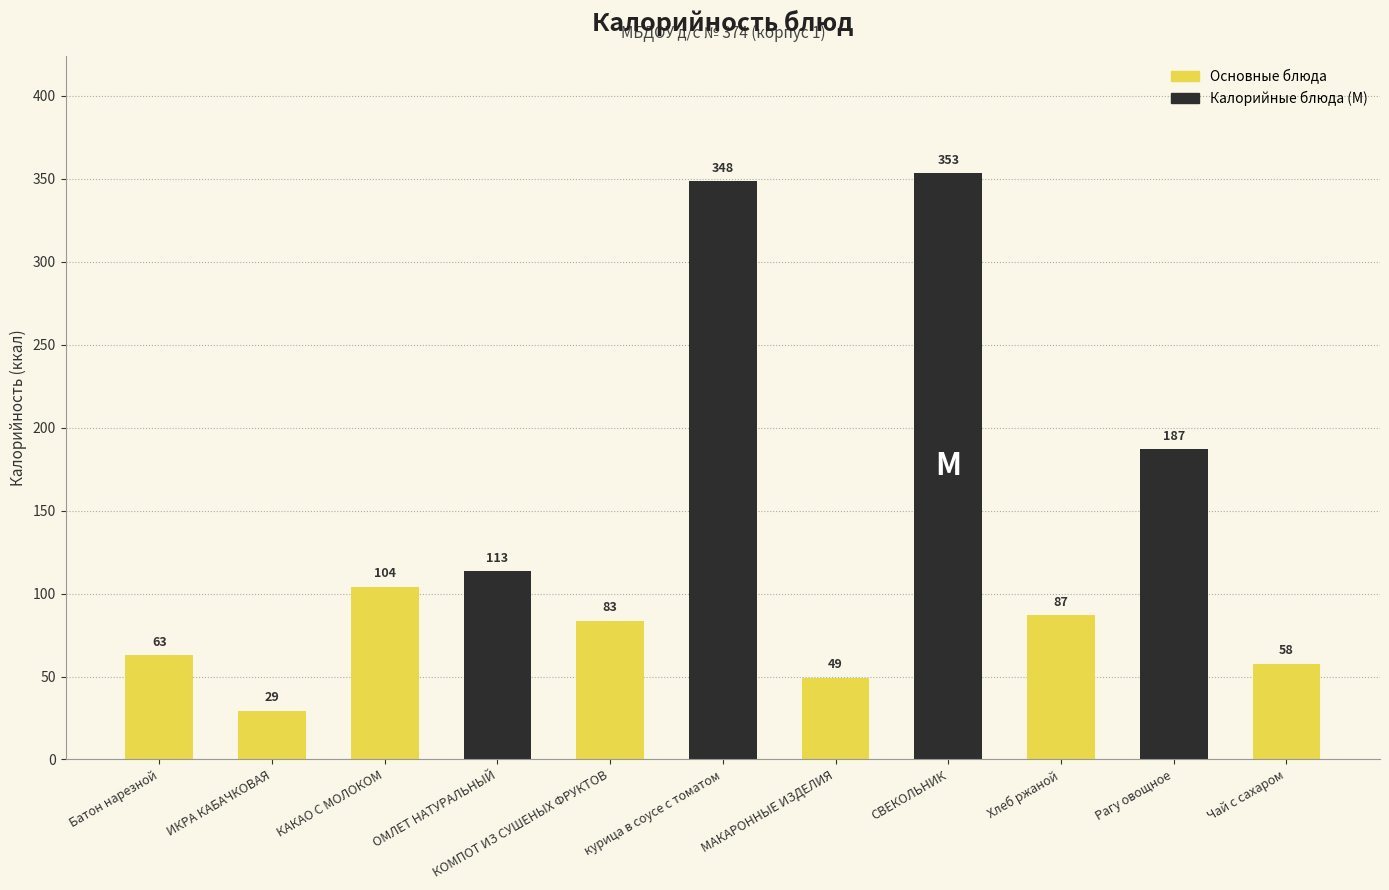

Rank the categories by value from lowest to highest.

ИКРА КАБАЧКОВАЯ, МАКАРОННЫЕ ИЗДЕЛИЯ, Чай с сахаром, Батон нарезной, КОМПОТ ИЗ СУШЕНЫХ ФРУКТОВ, Хлеб ржаной, КАКАО С МОЛОКОМ, ОМЛЕТ НАТУРАЛЬНЫЙ, Рагу овощное, курица в соусе с томатом, СВЕКОЛЬНИК